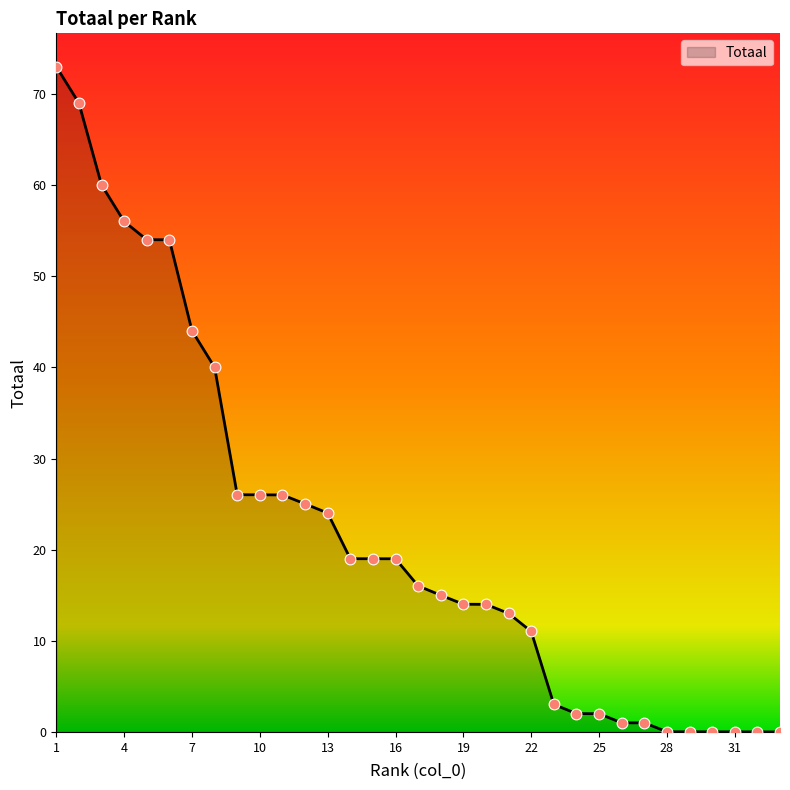

What is the difference between the maximum and minimum values?

73.0